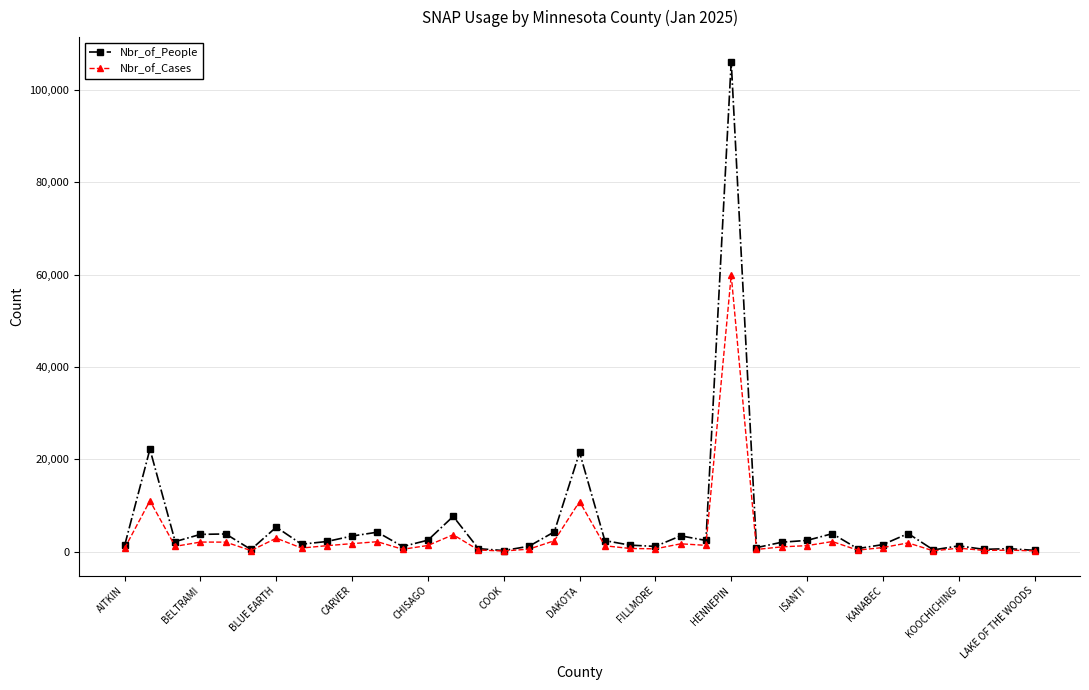

Rank the series by their maximum value, from highest to lowest.

Nbr_of_People, Nbr_of_Cases